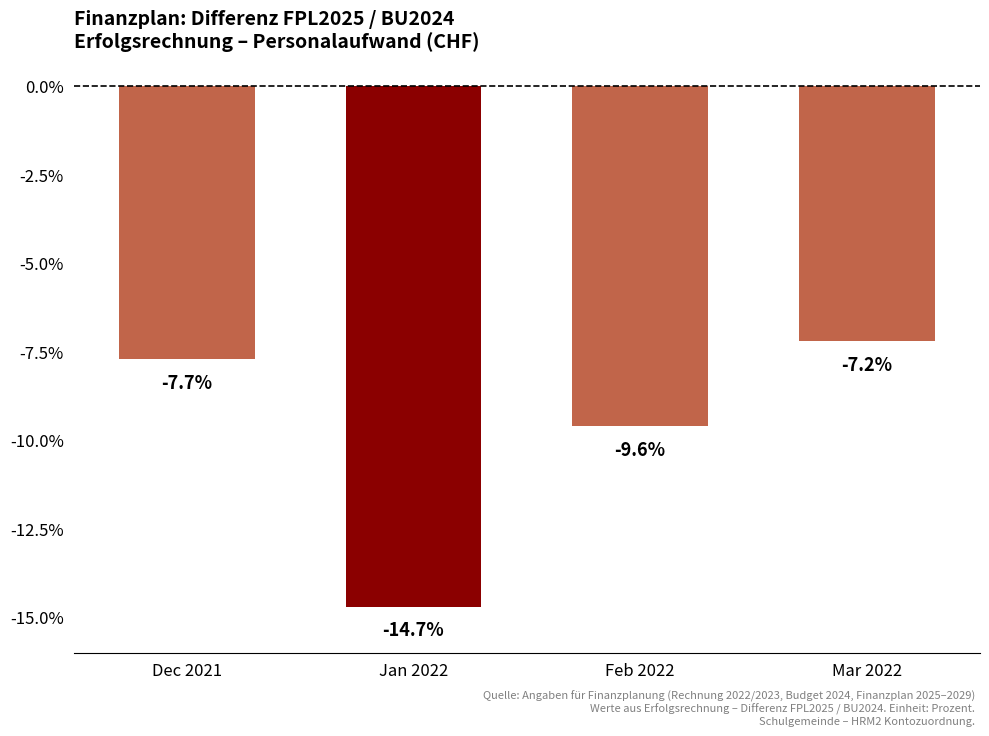

What is the label of the 4th bar from the right?

Dec 2021